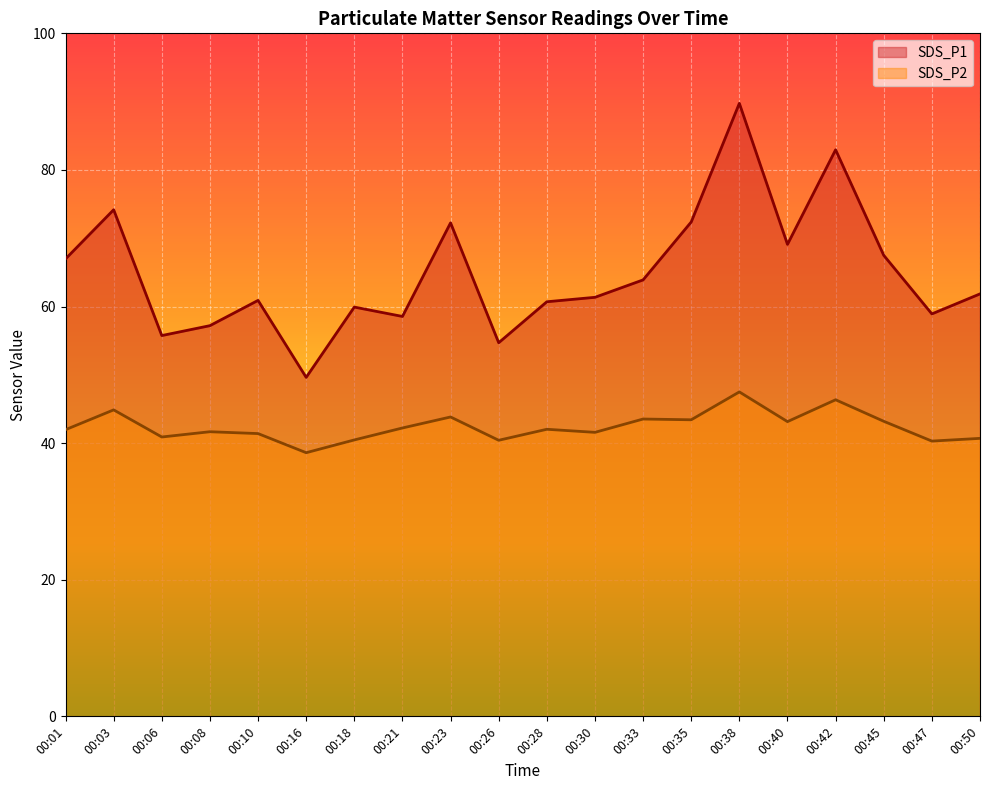

True or false: SDS_P1 has a value of 58.9 at 00:47.

True